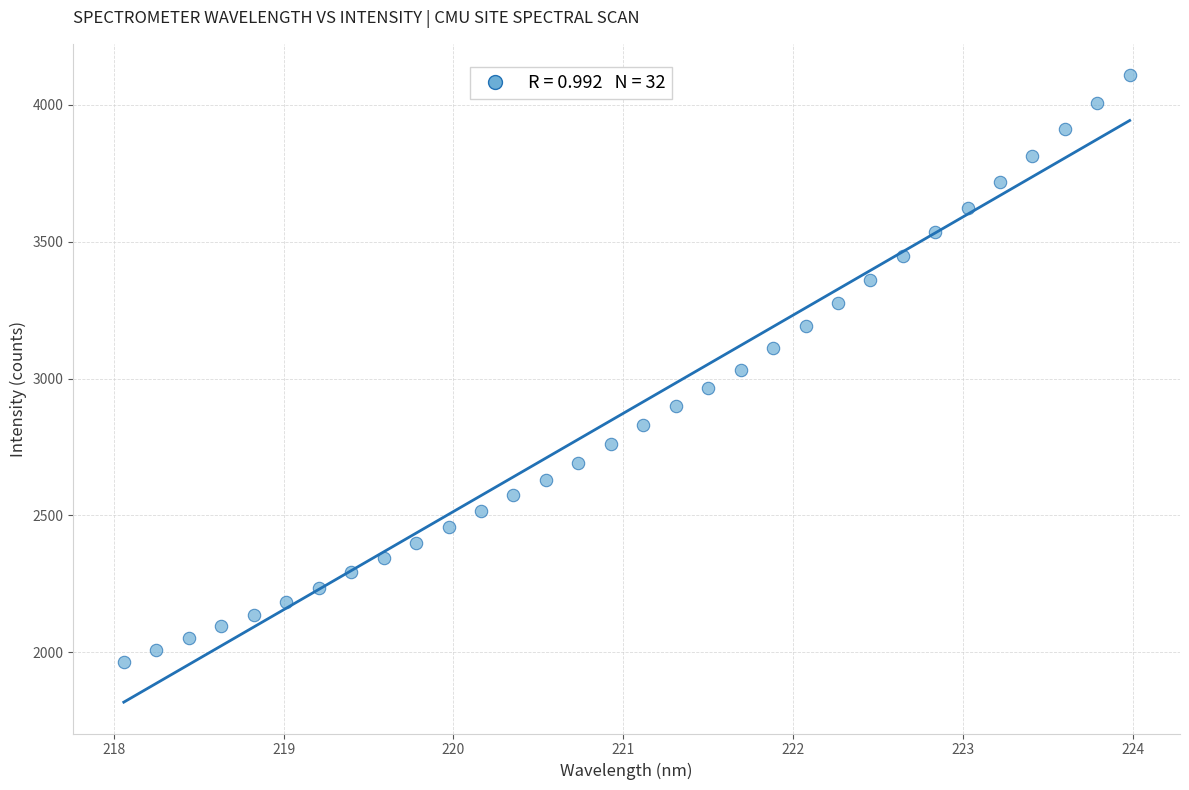

What is the range of X values (max minus min)?

5.9